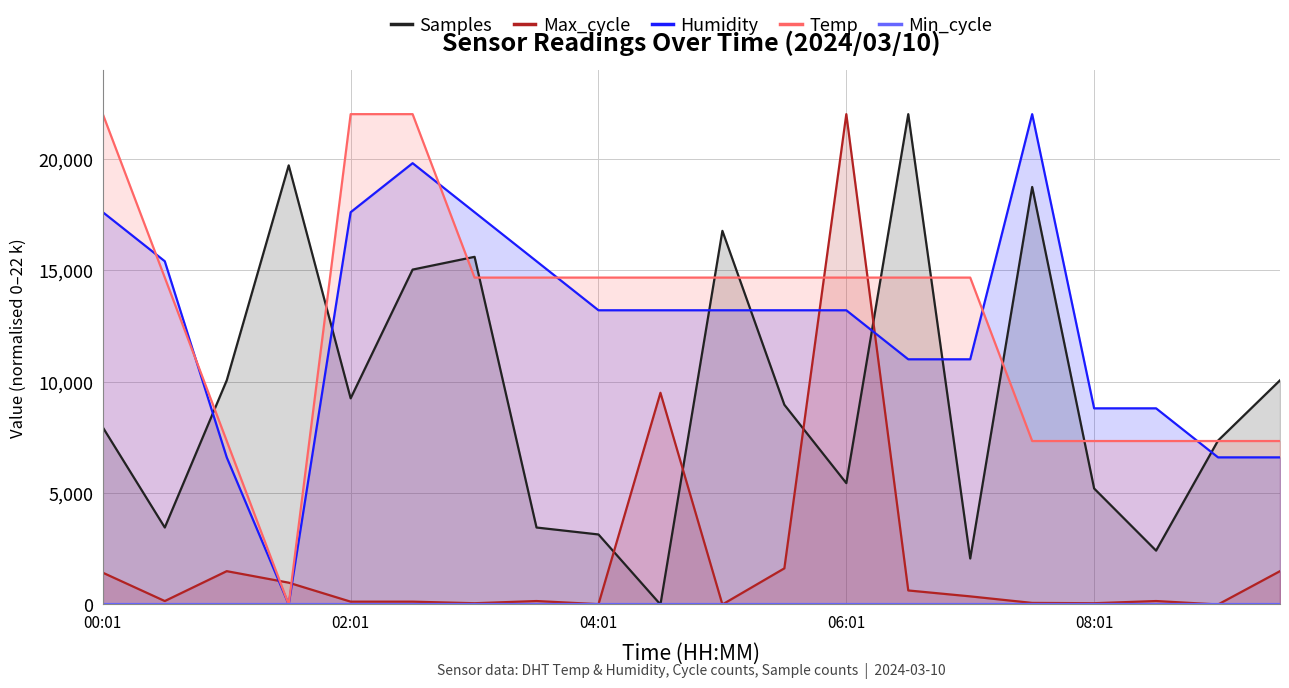

True or false: Humidity and Min_cycle intersect in this chart.

False